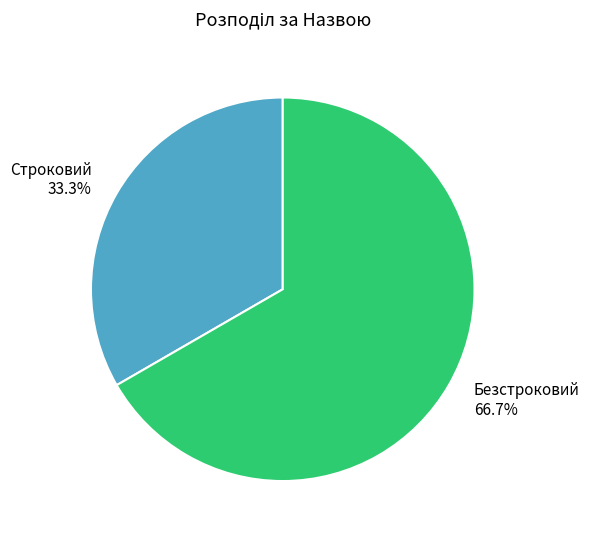

What is the majority slice?

Безстроковий